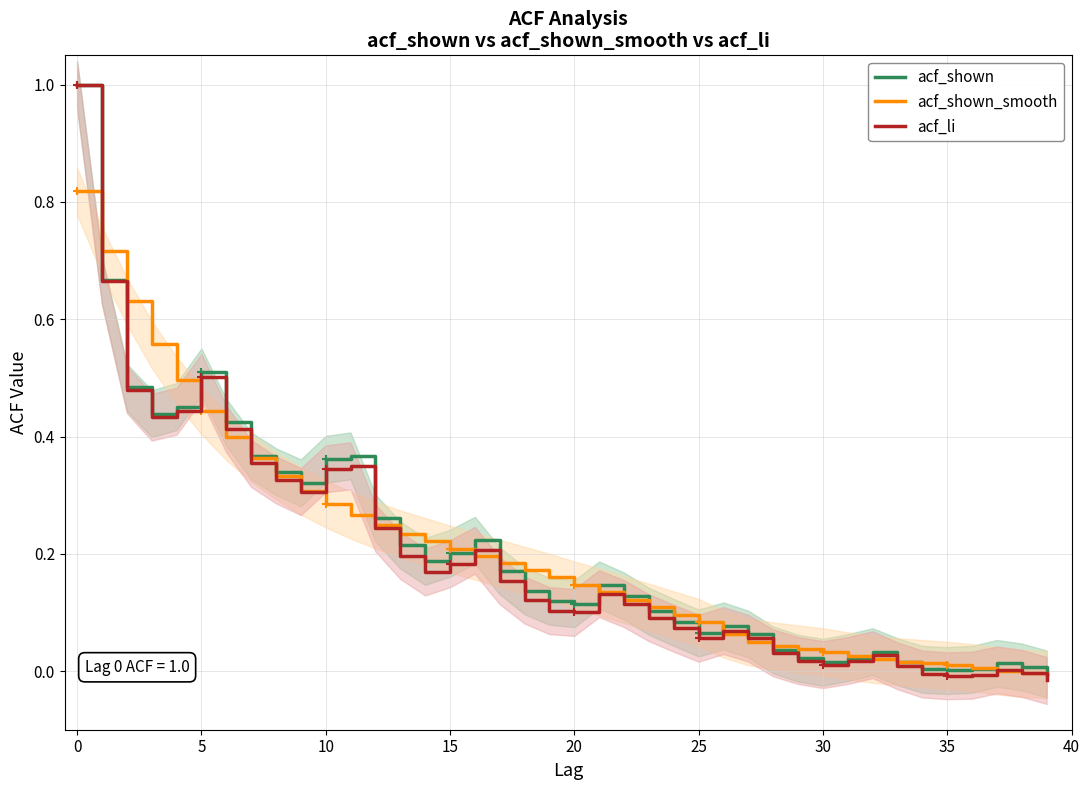

At which label does acf_shown_smooth reach its minimum?

39